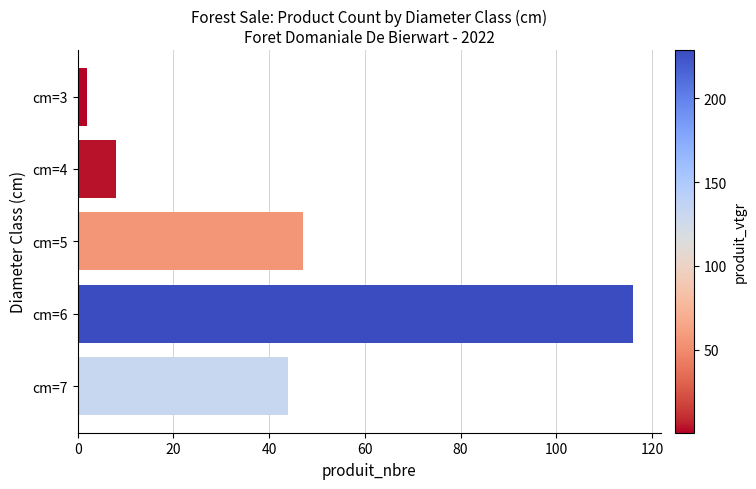

List the labels in order of value, largest first.

cm=6, cm=5, cm=7, cm=4, cm=3